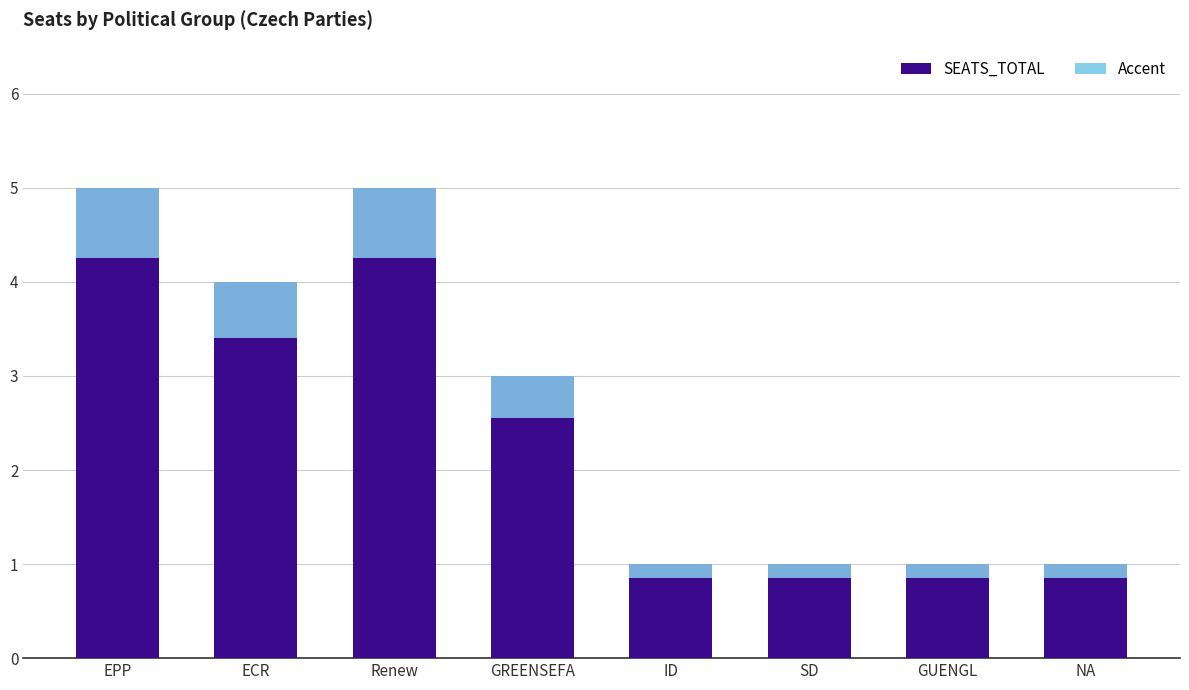

What is the change in value from ECR to NA?

-3